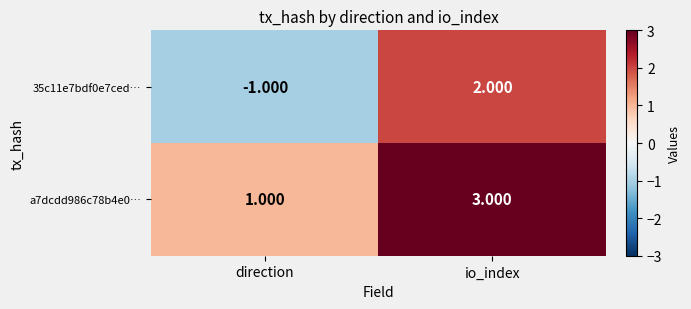

Is the value of 35c11e7bdf0e7ced… at io_index greater than the value of a7dcdd986c78b4e0… at direction?

Yes